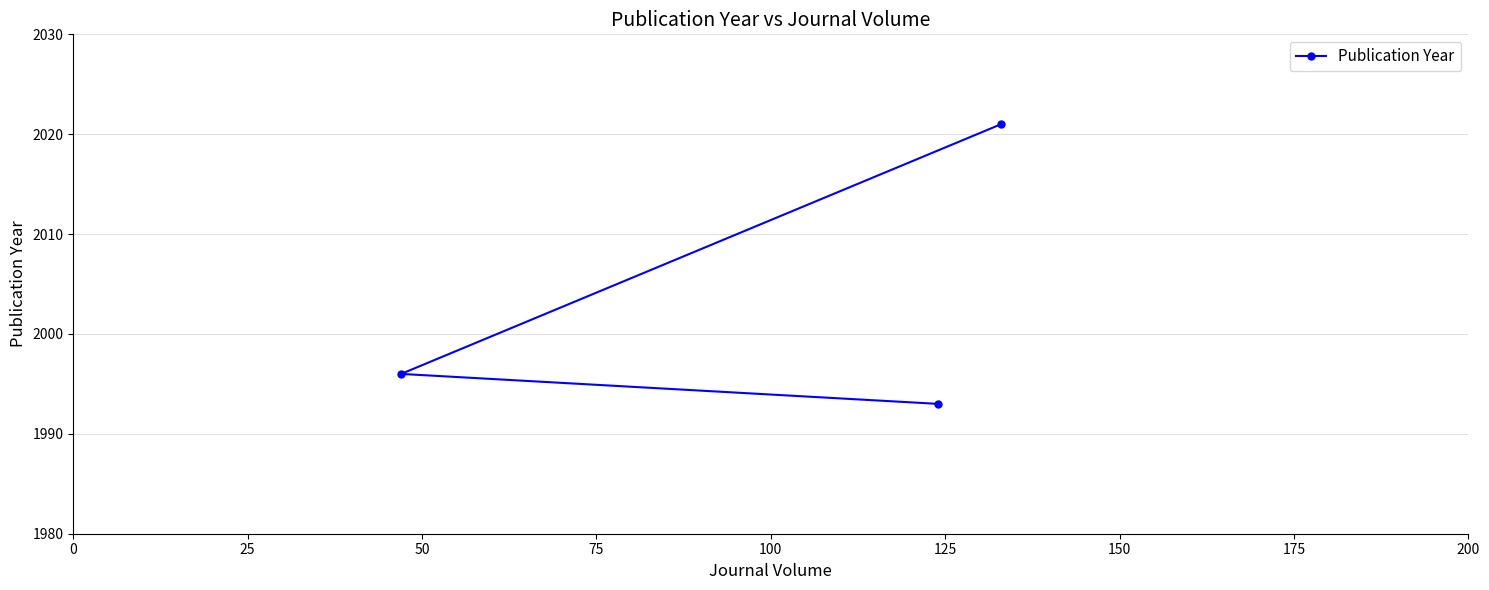

What is the smallest value displayed?

1993